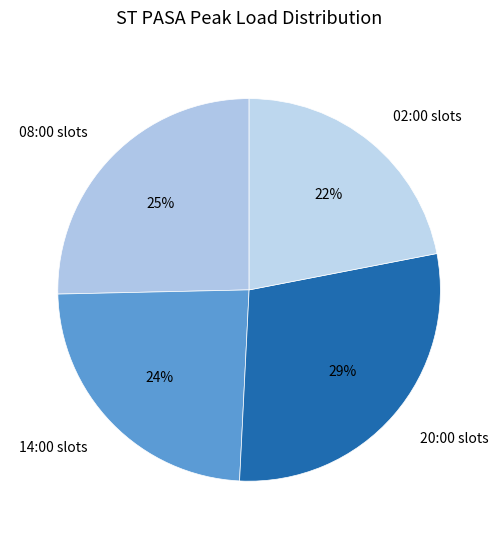

Which has a higher value, 02:00 slots or 20:00 slots?

20:00 slots